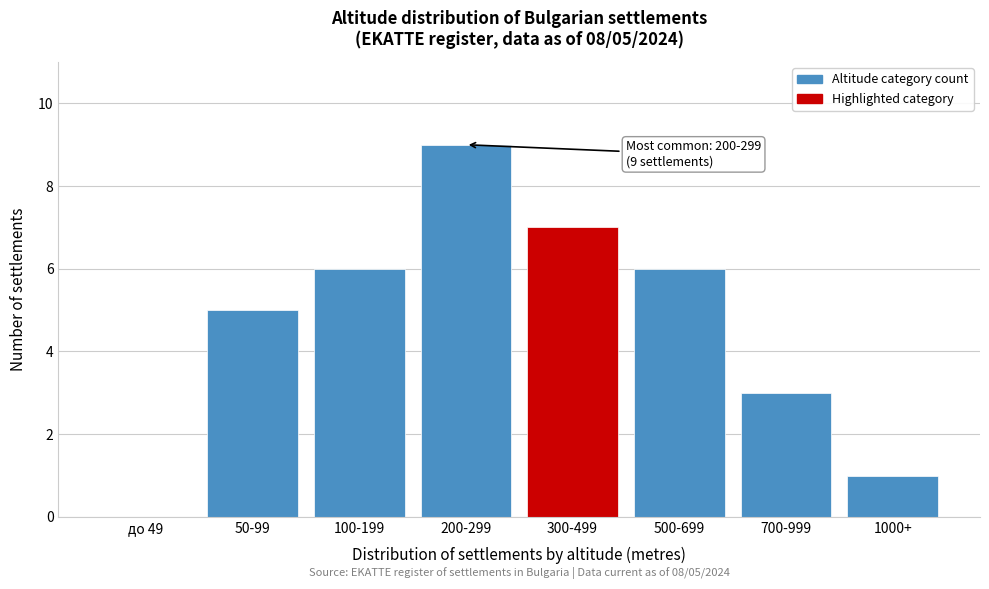

Reading left to right, what are all the values shown in this chart?

до 49=0	50-99=5	100-199=6	200-299=9	300-499=7	500-699=6	700-999=3	1000+=1